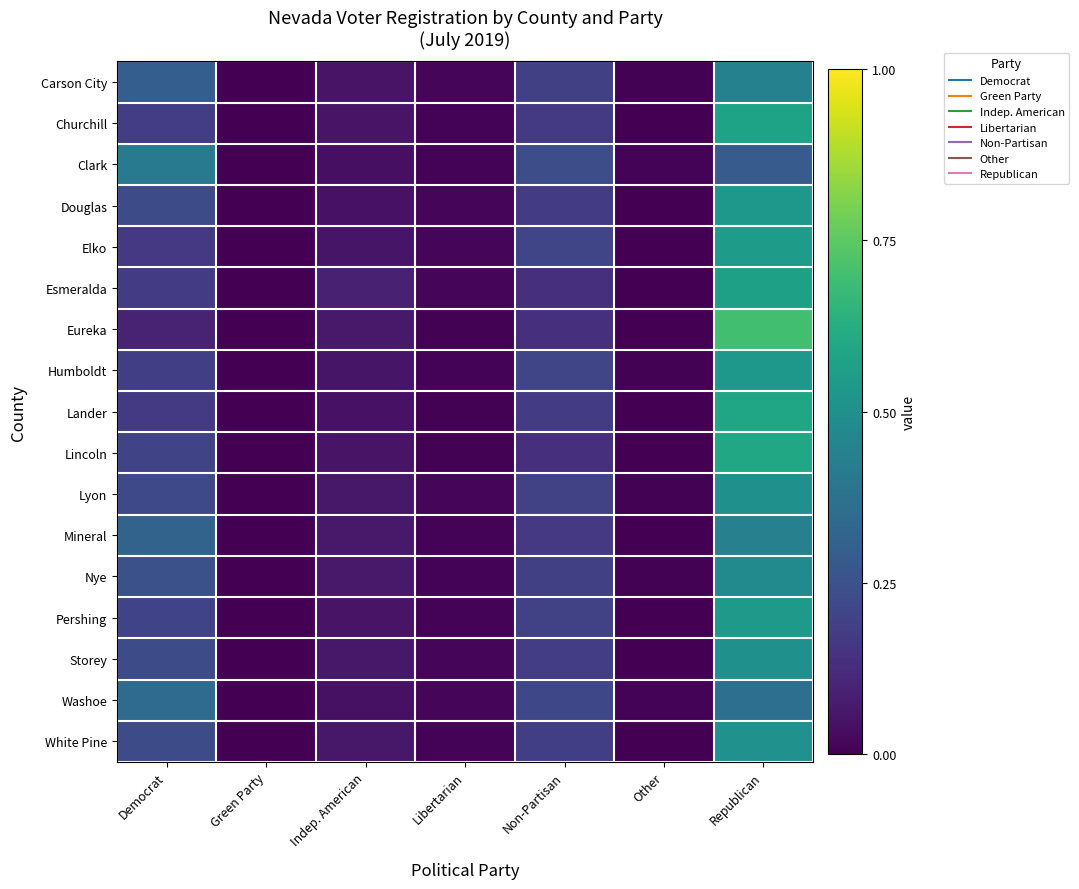

How many data points does each series have?

7